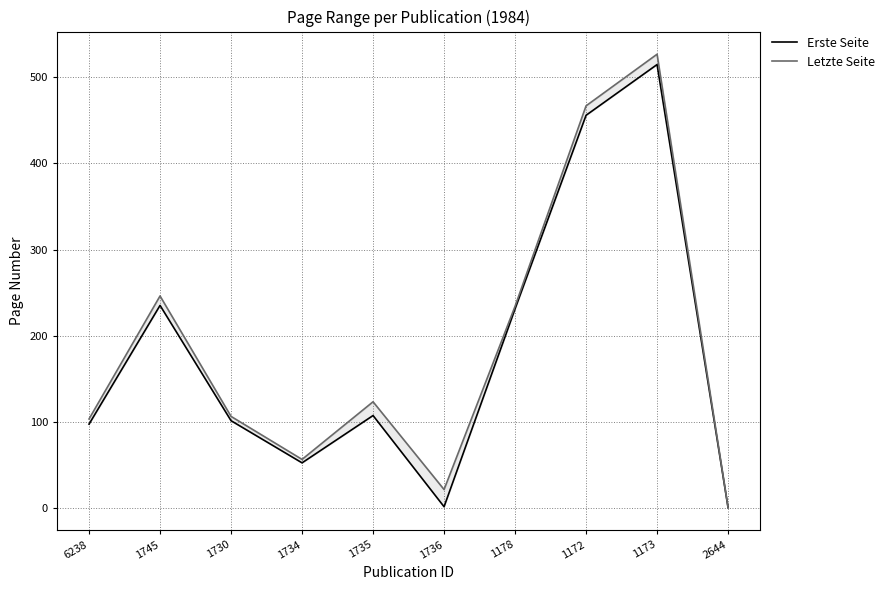

Is it true that Erste Seite equals 107 at 1735?

True